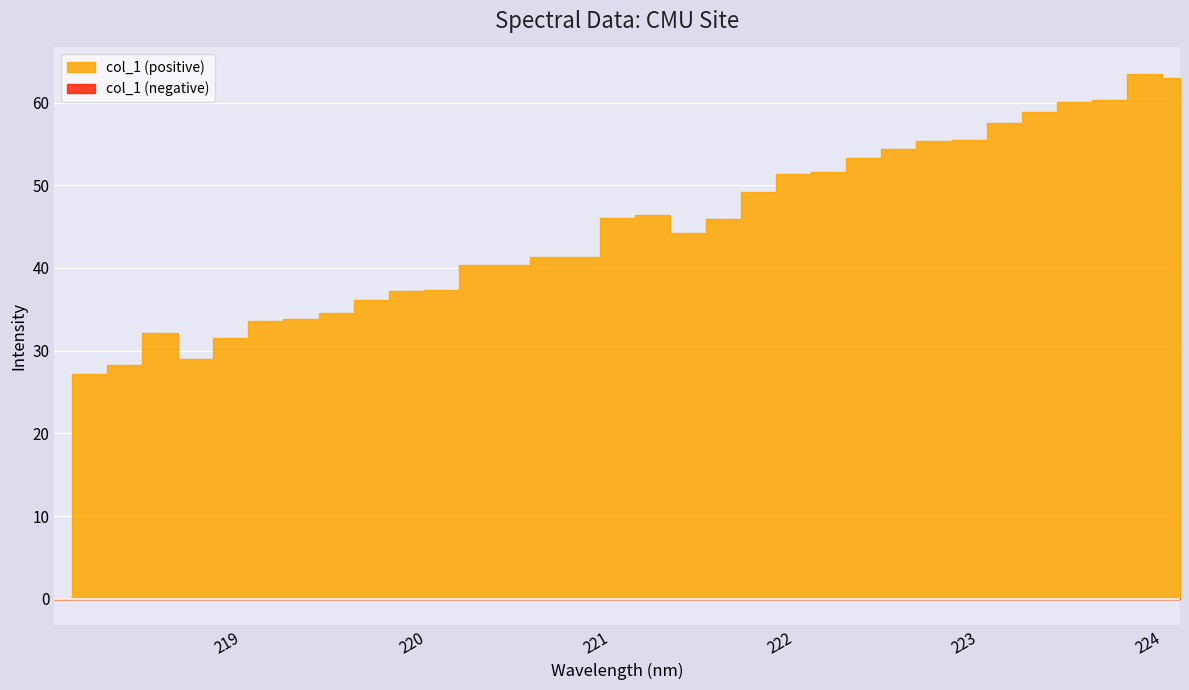

What is the ratio of the value at 222.0721 to the value at 221.1174?

1.1